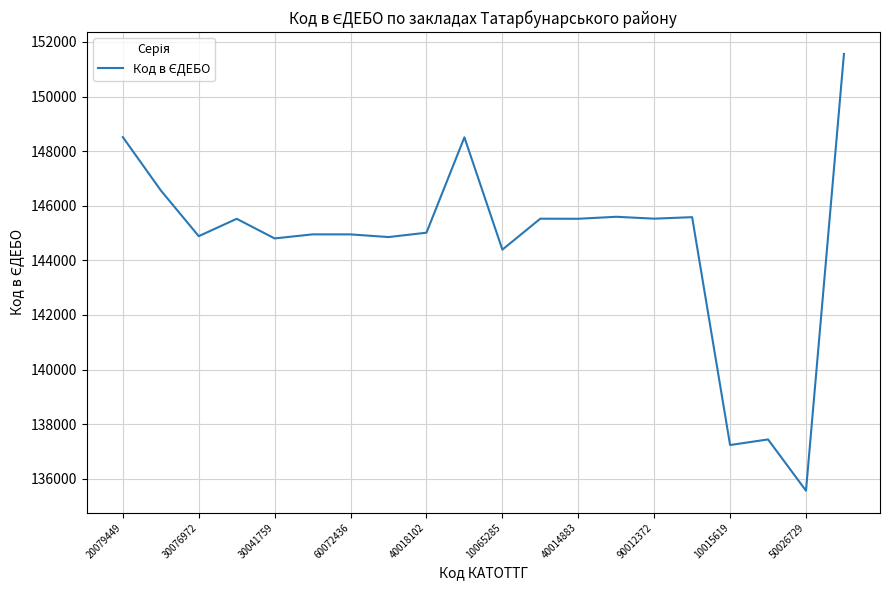

What is the difference between the maximum and minimum values?

15998